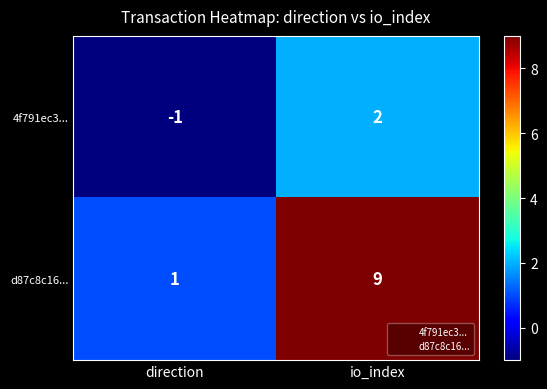

At which category is the sum across all series the highest?

io_index